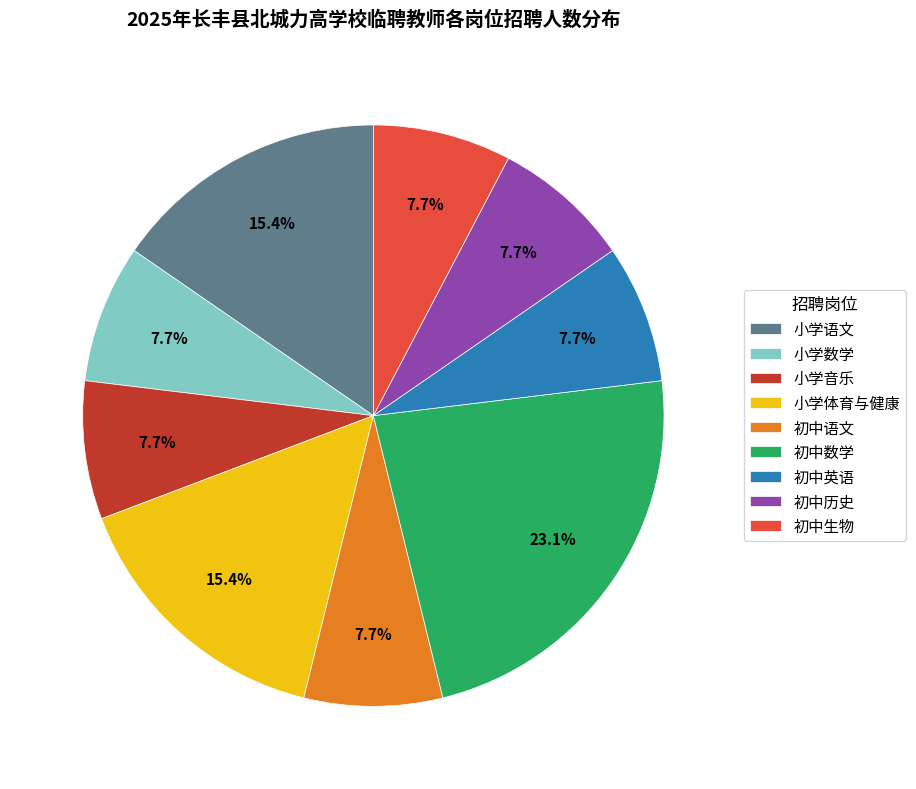

What percentage do 初中语文 and 初中英语 together represent?

15.4%